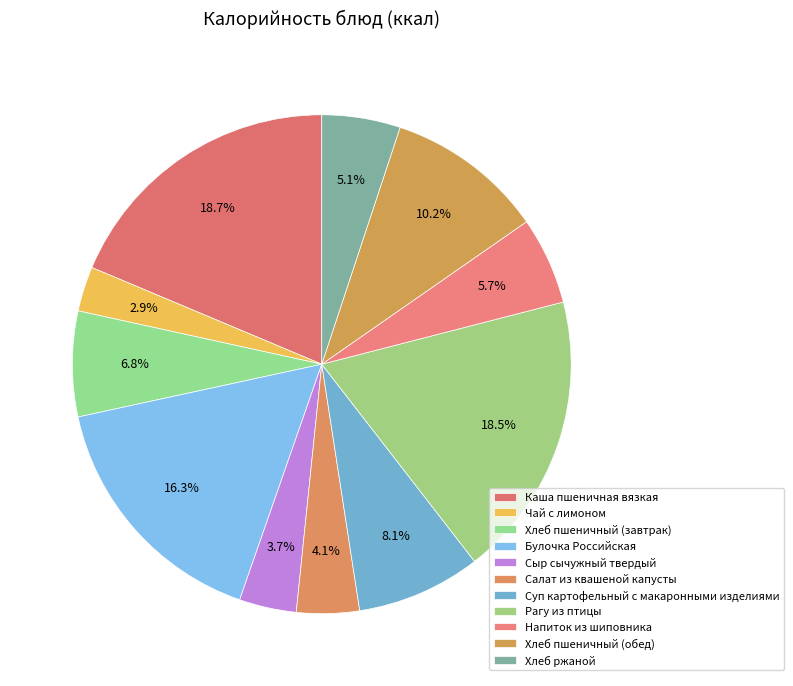

How many slices are in this pie chart?

11